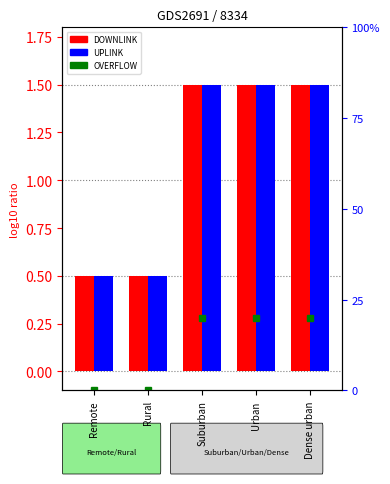

How many OVERFLOW values are between 0 and 1?

5